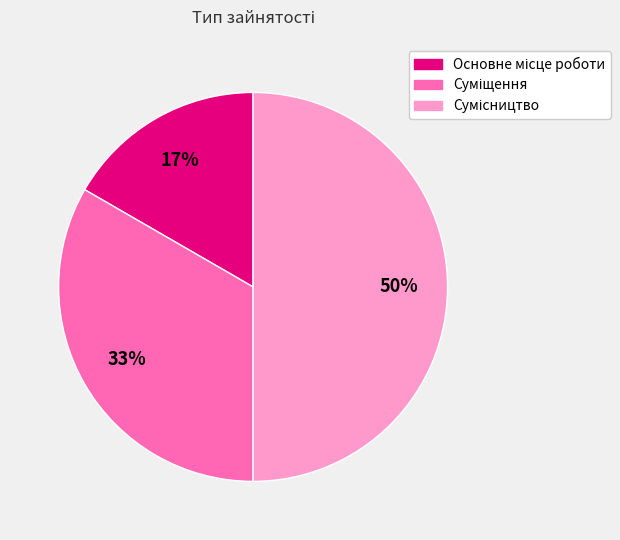

To the nearest percent, what is the difference between the largest and smallest slice percentages?

33%